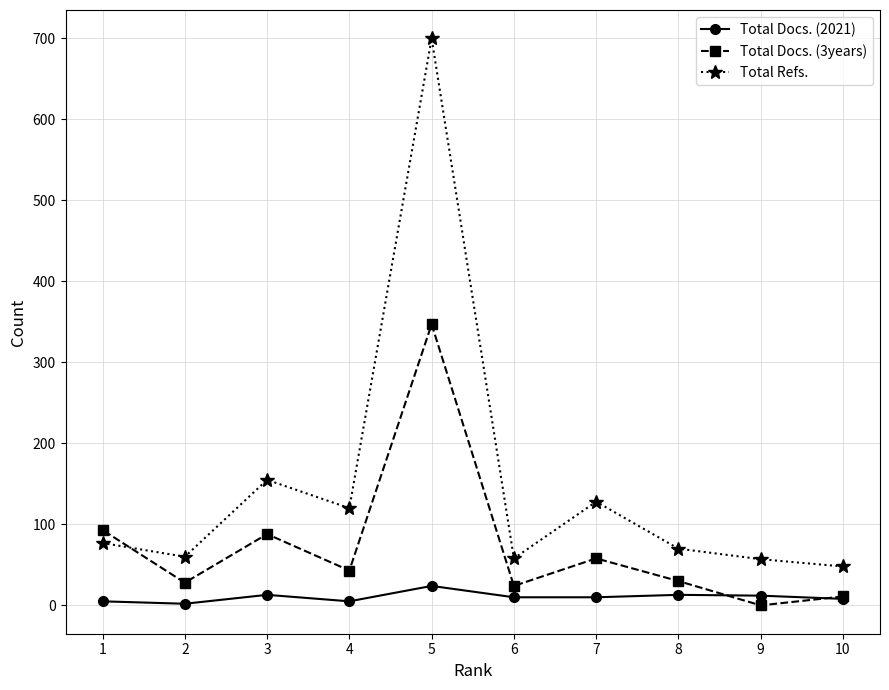

How many interior local peaks does the Total Docs. (3years) series have?

3